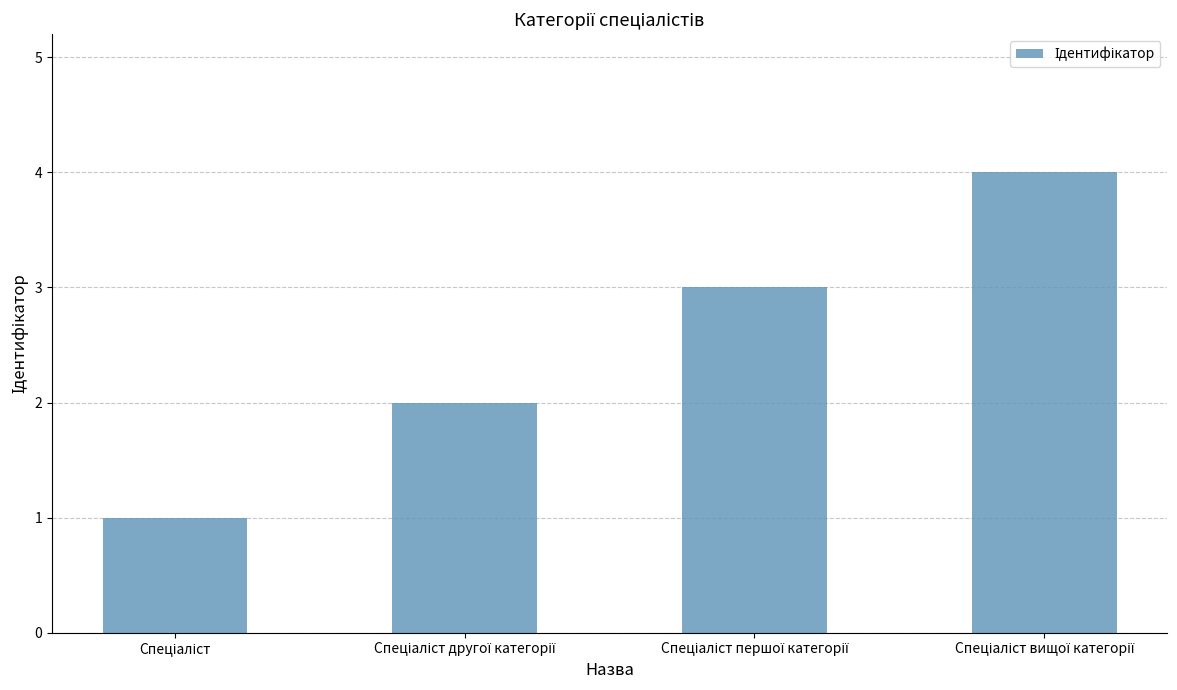

What is the maximum value shown in the chart?

4